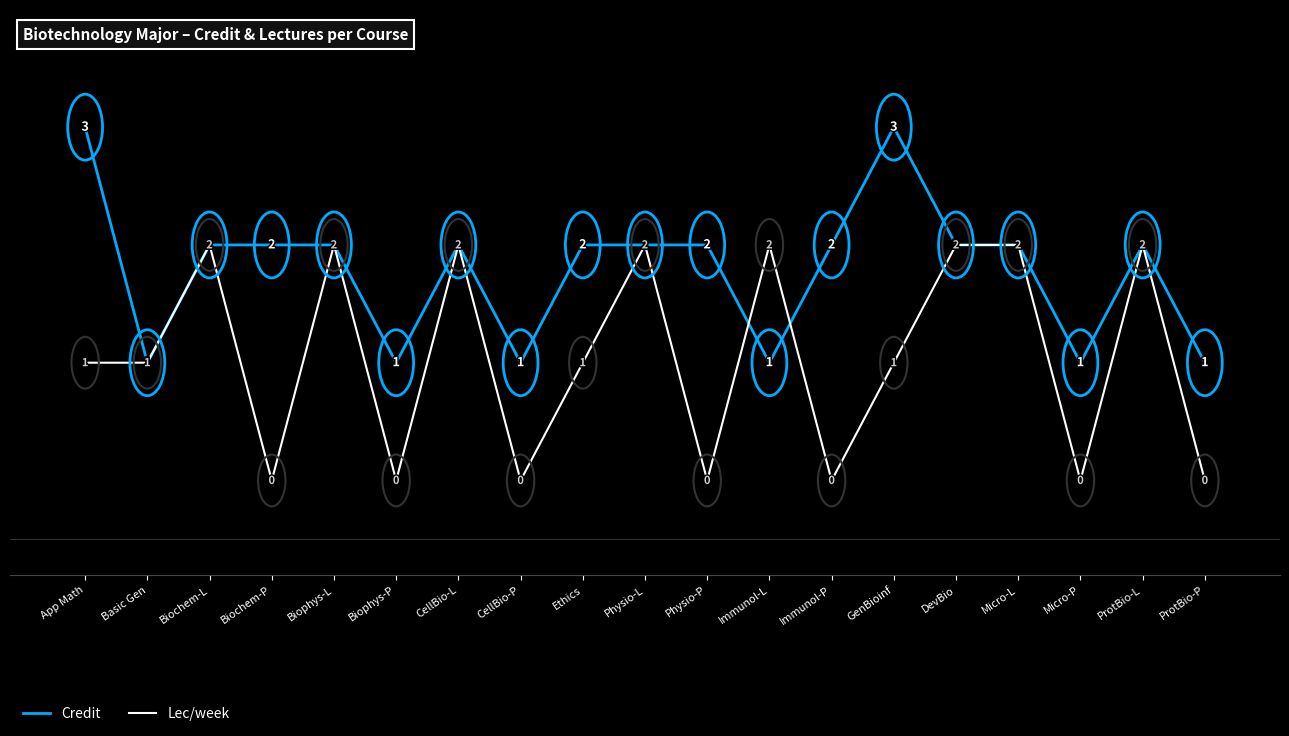

How many Credit values are between 1 and 2?

17